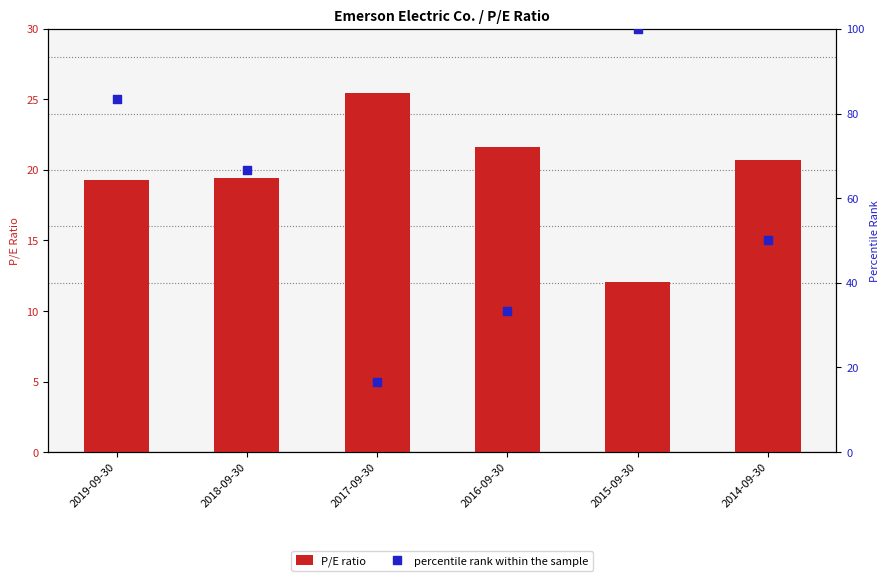

What is the total value across all series at 2015-09-30?

112.1